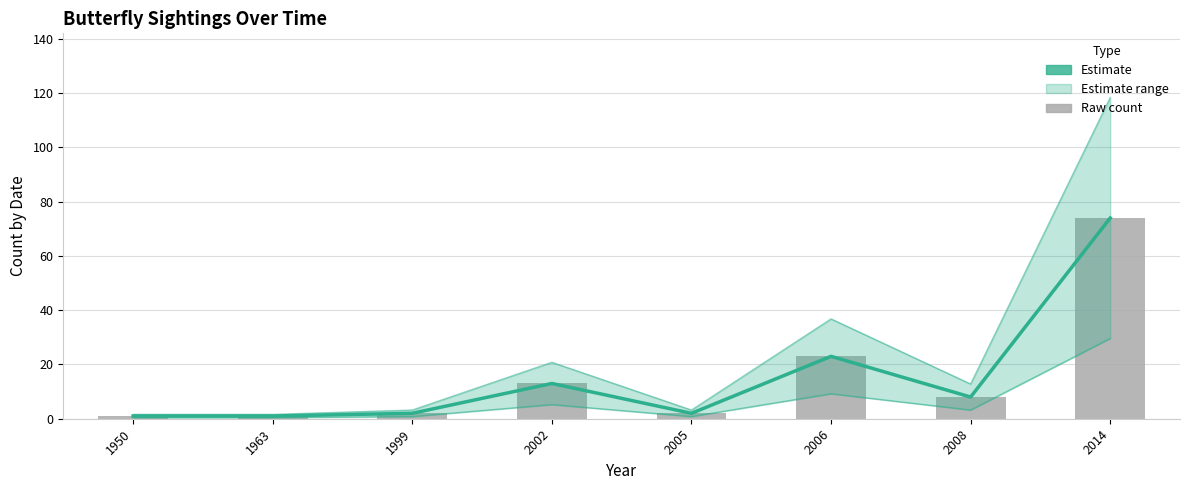

What is the greatest value displayed?

74